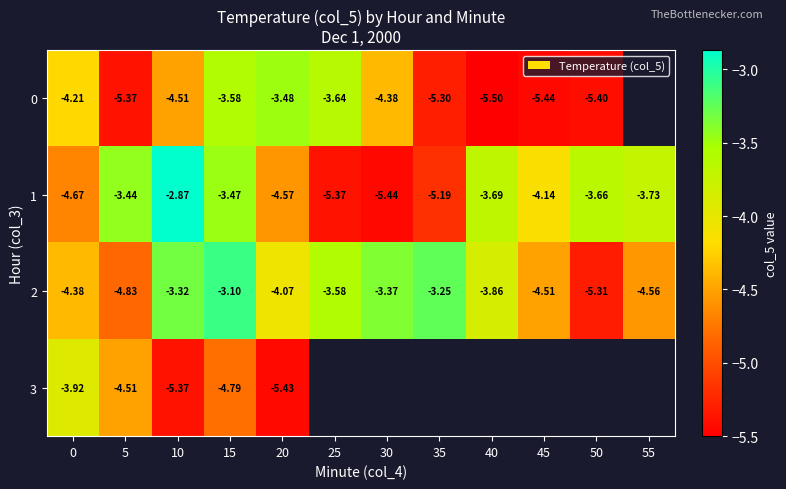

At which label does 1 reach its minimum?

30